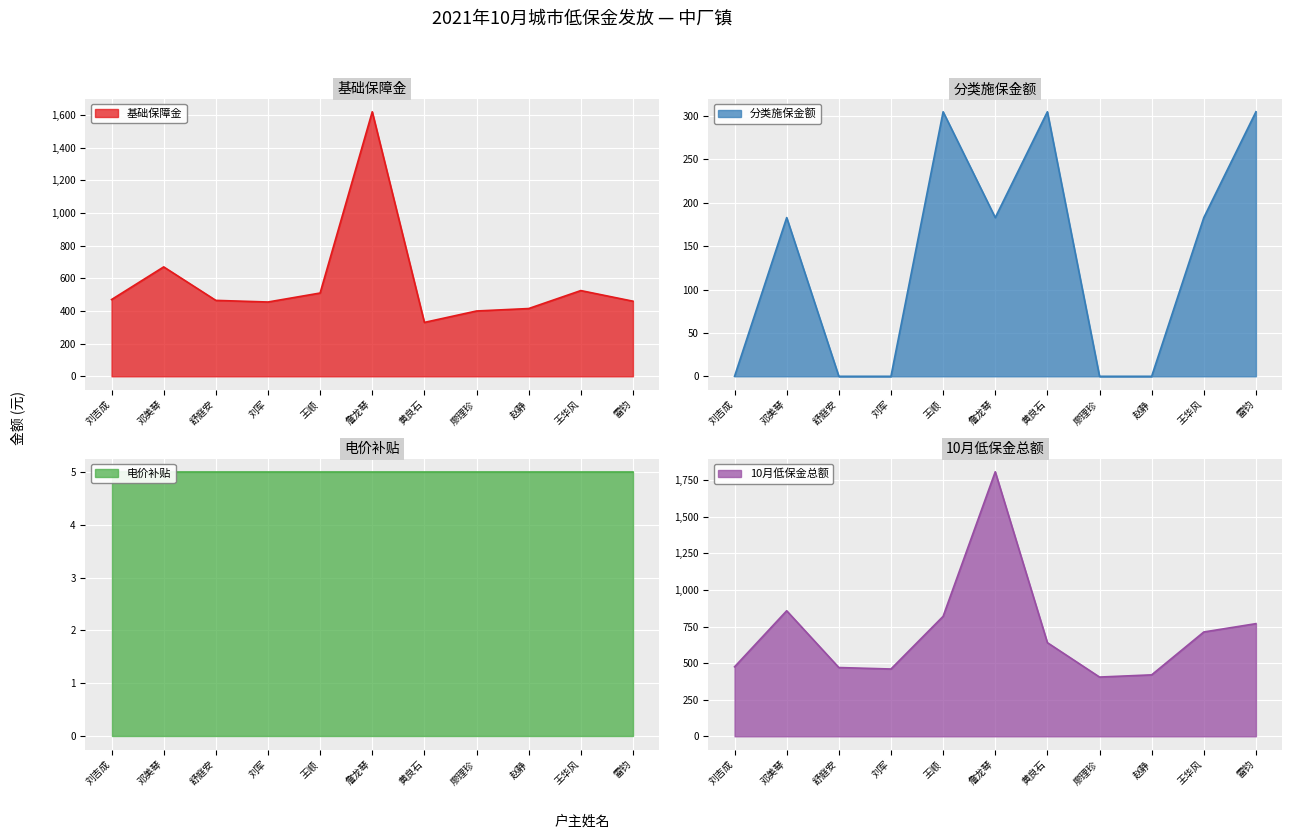

Which series has the largest range (max minus min)?

10月低保金总额